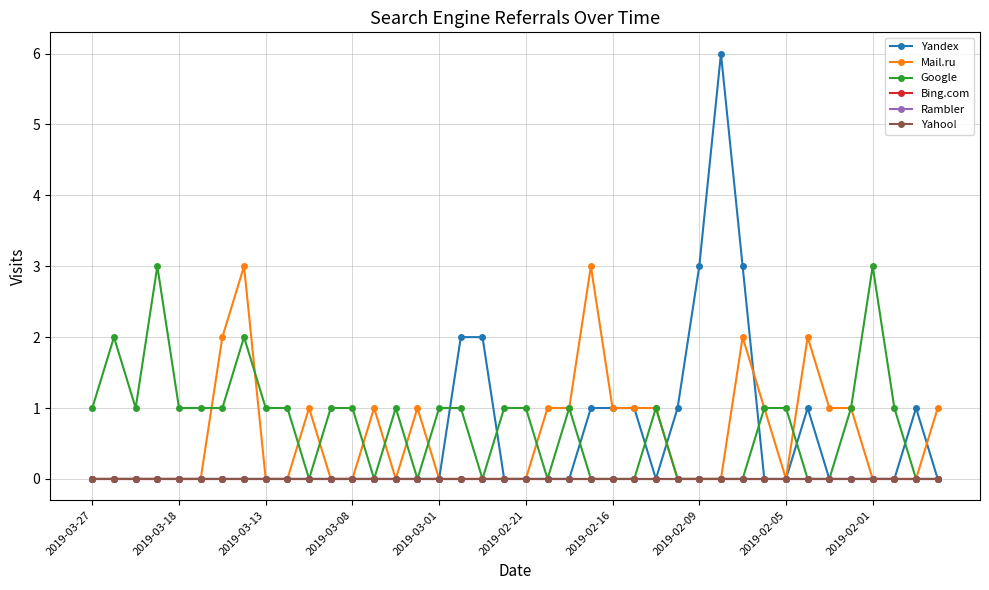

How many lines are shown in the chart?

6